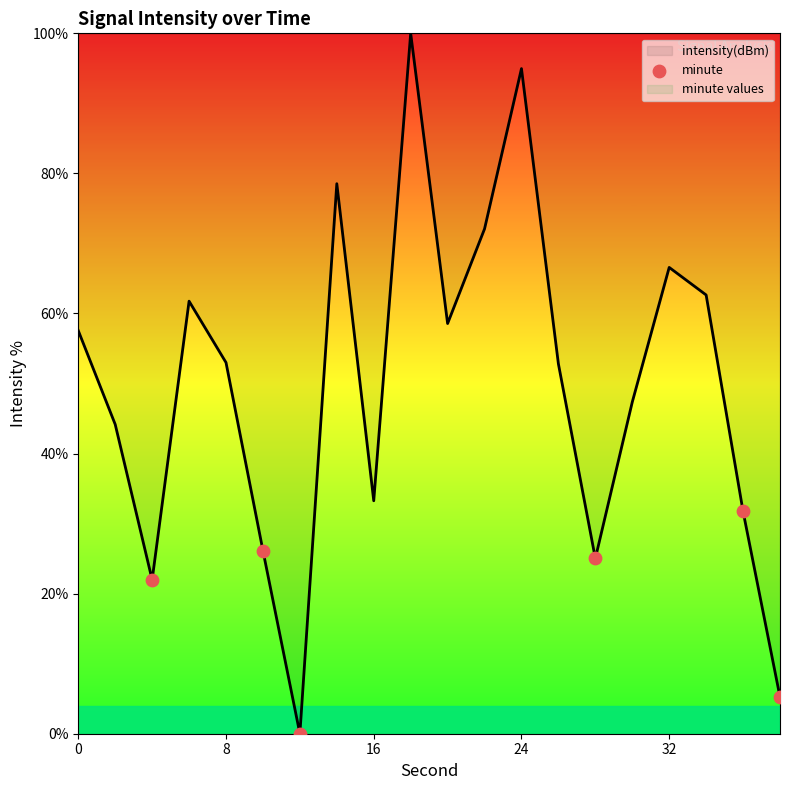

Is it true that intensity(dBm) equals 114.9 at 32?

False